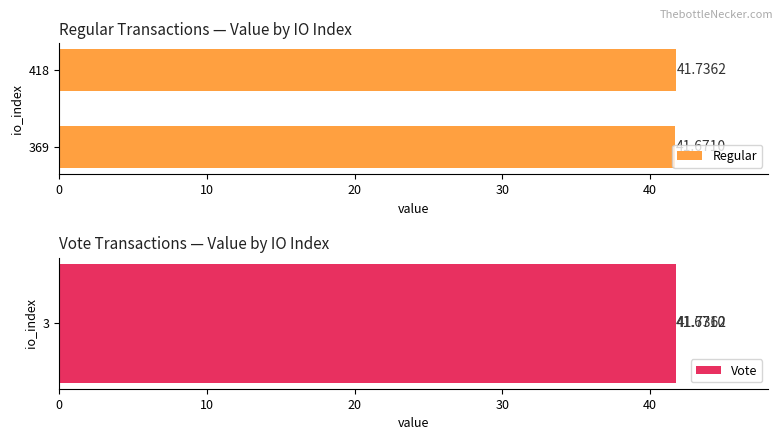

Count the Regular values in the range 41 to 42.

2